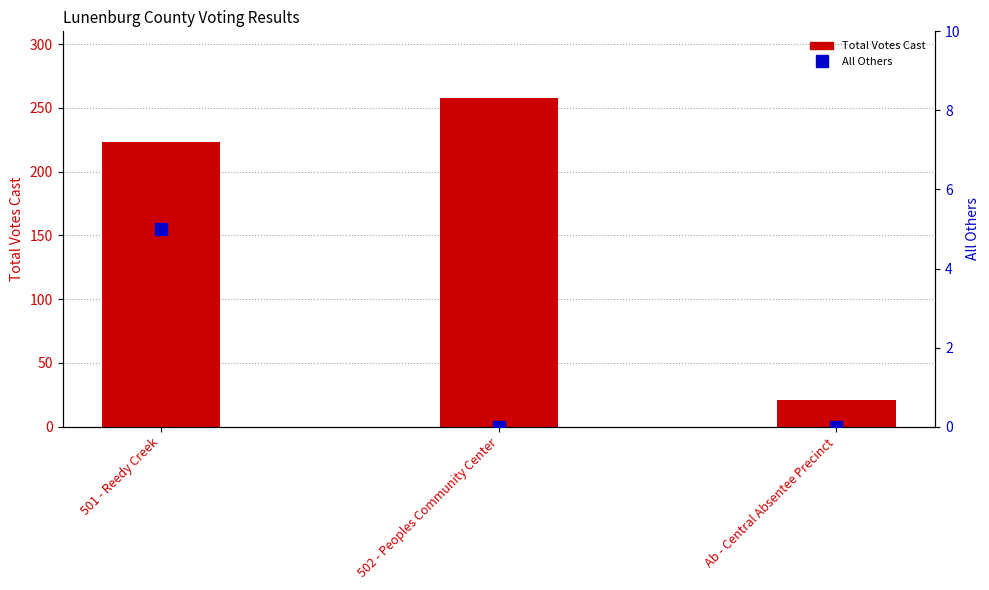

Which series has the widest spread of Y values?

Total Votes Cast